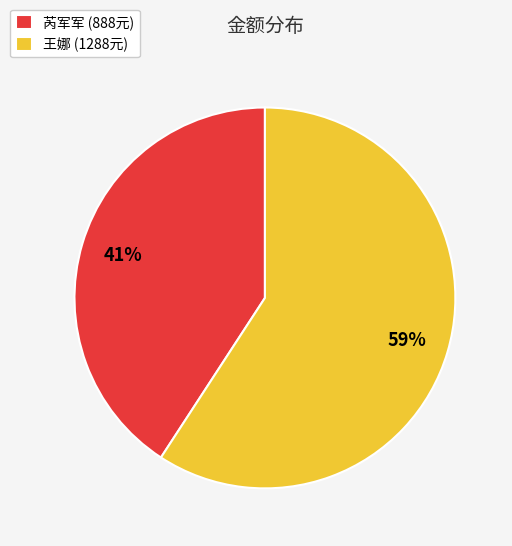

To the nearest percent, what is the average slice percentage?

50%